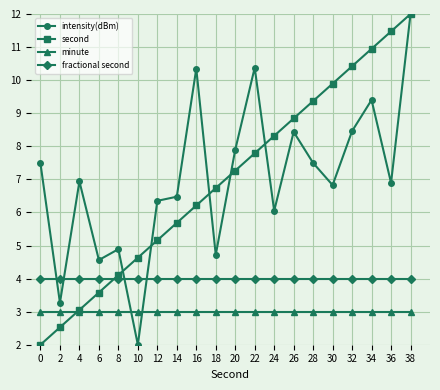

The value of fractional second at 30 is 6.8. True or false?

False